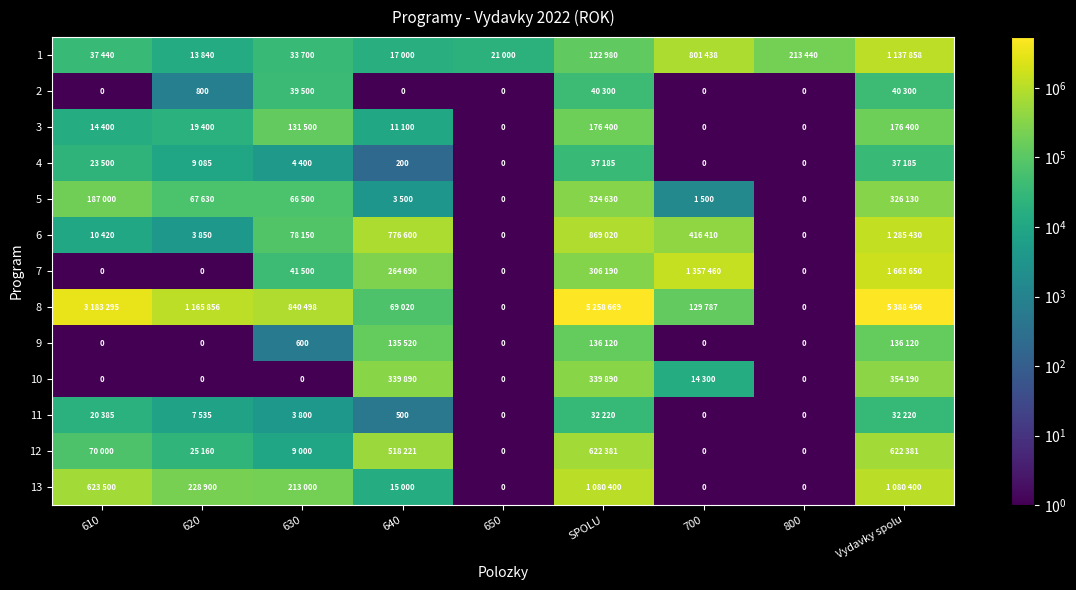

Is it true that 1 equals 1420734.0 at 700?

False